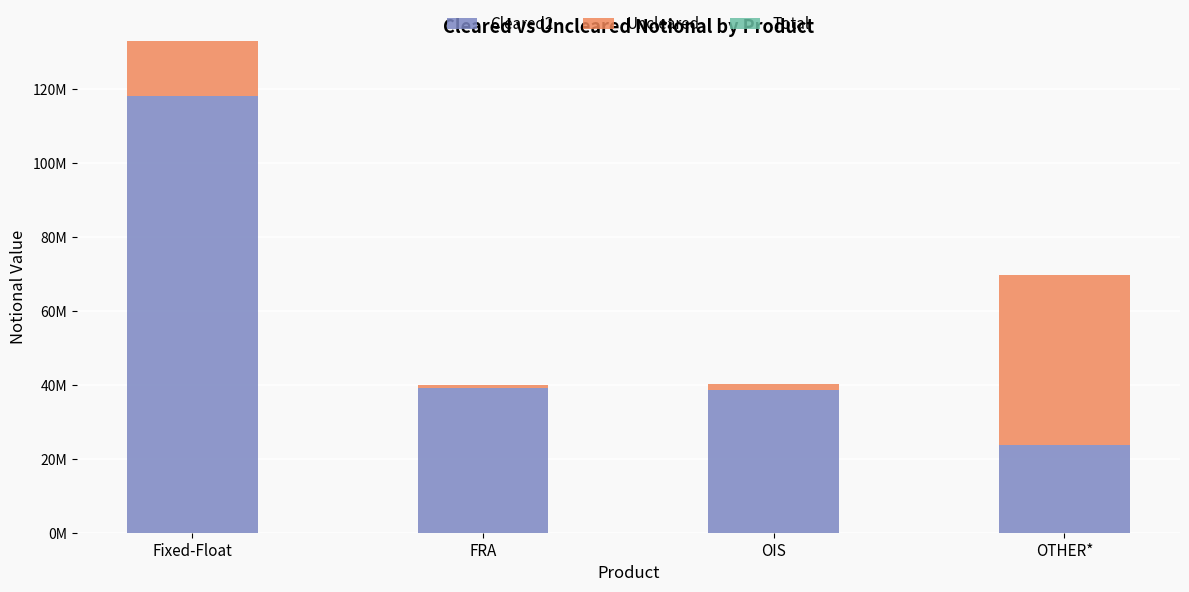

Which series has the largest range (max minus min)?

Cleared2